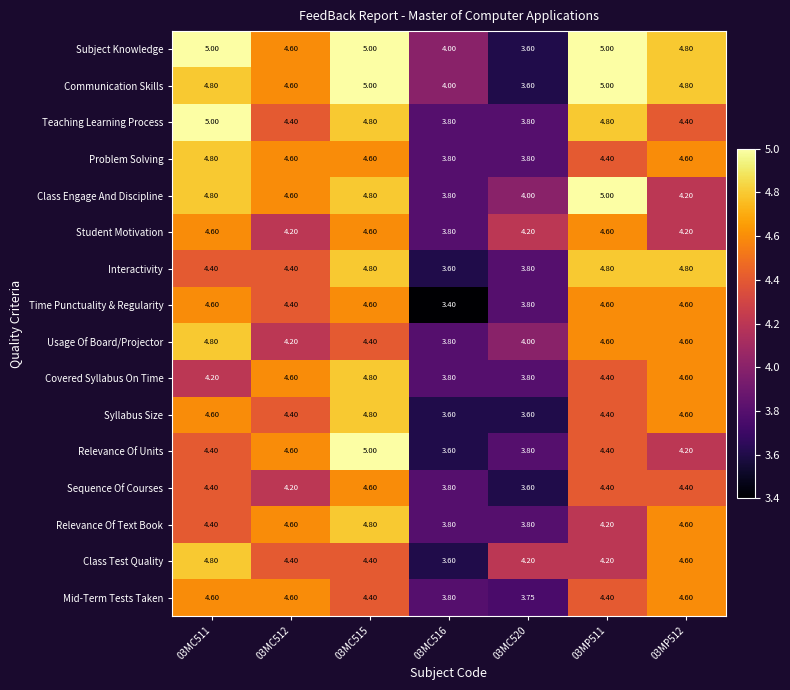

Is the value of Class Test Quality at 03MP511 greater than the value of Problem Solving at 03MC511?

No